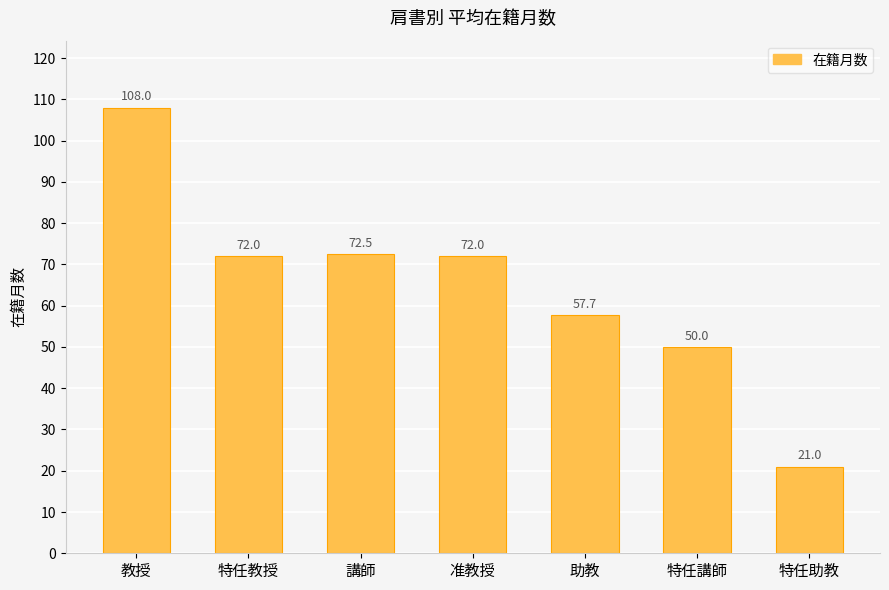

Which has a higher value, 特任教授 or 特任助教?

特任教授